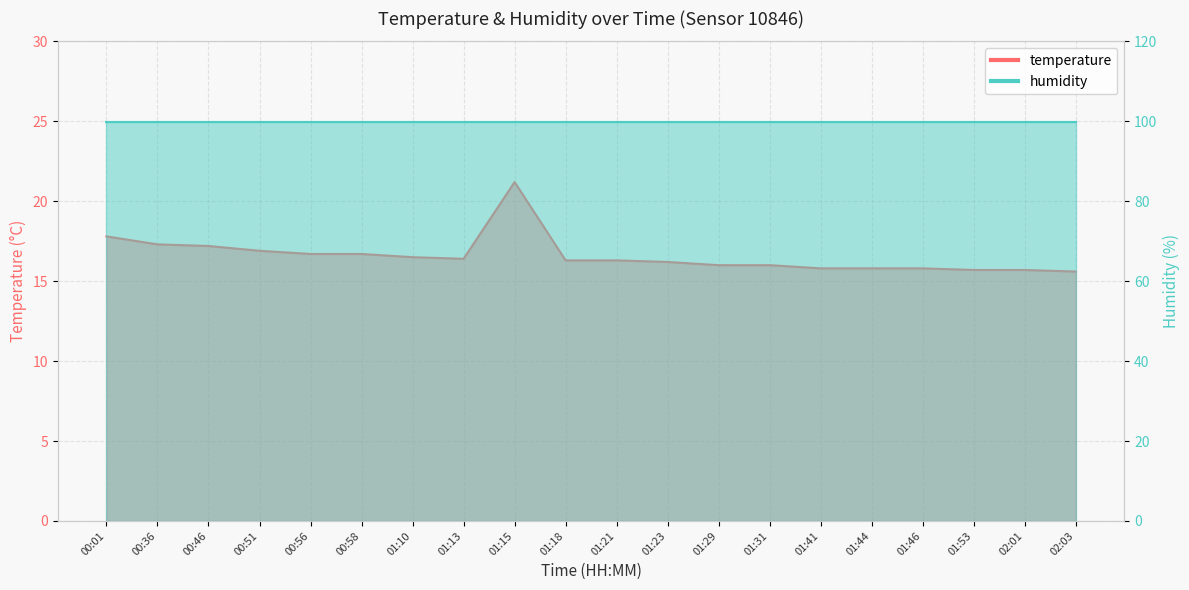

Reading right to left, what are all the values shown in this chart?

15.6	15.7	15.7	15.8	15.8	15.8	16.0	16.0	16.2	16.3	16.3	21.2	16.4	16.5	16.7	16.7	16.9	17.2	17.3	17.8